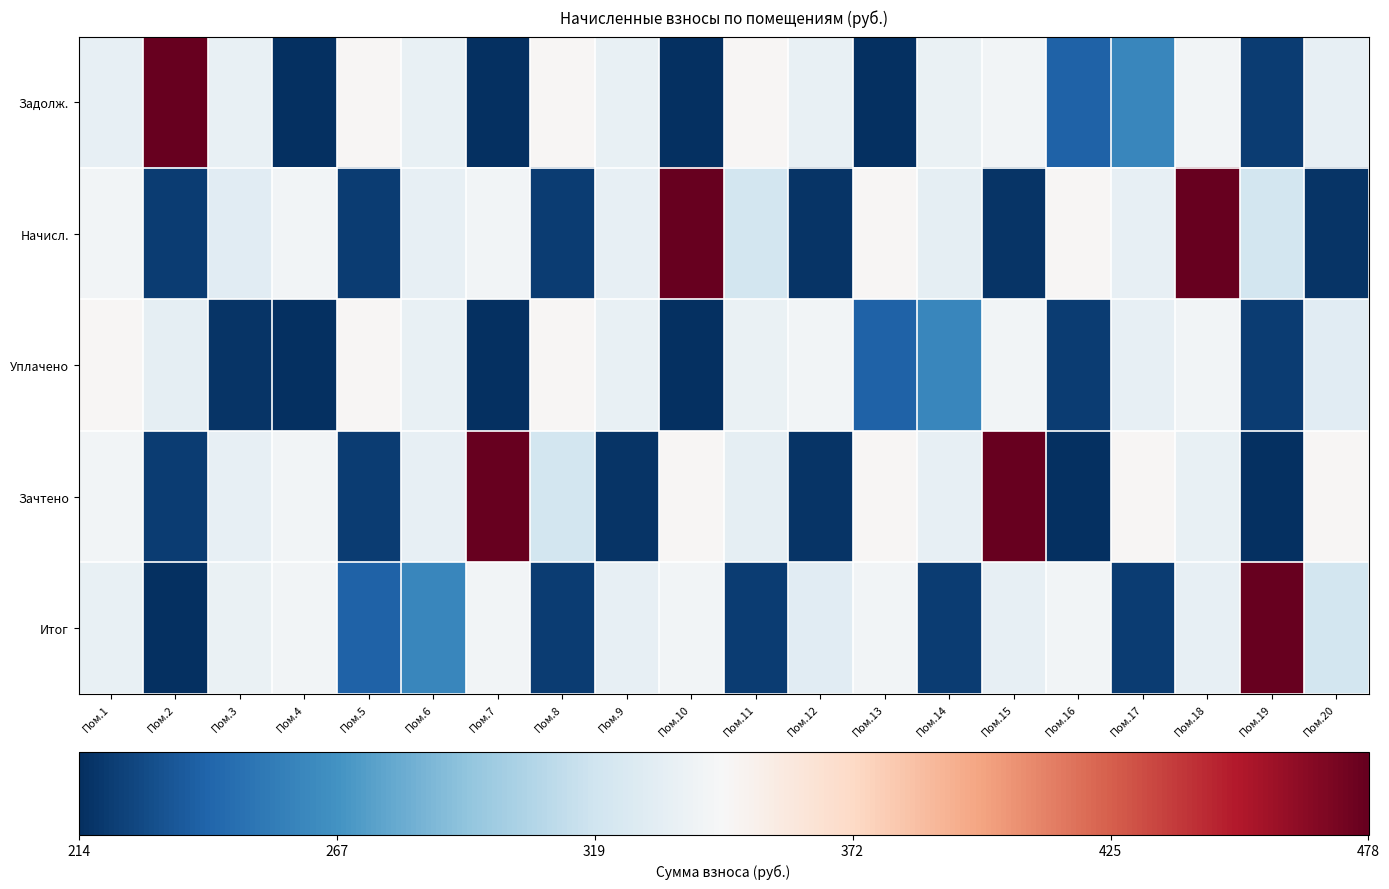

At how many categories does at least one series exceed 412?

6